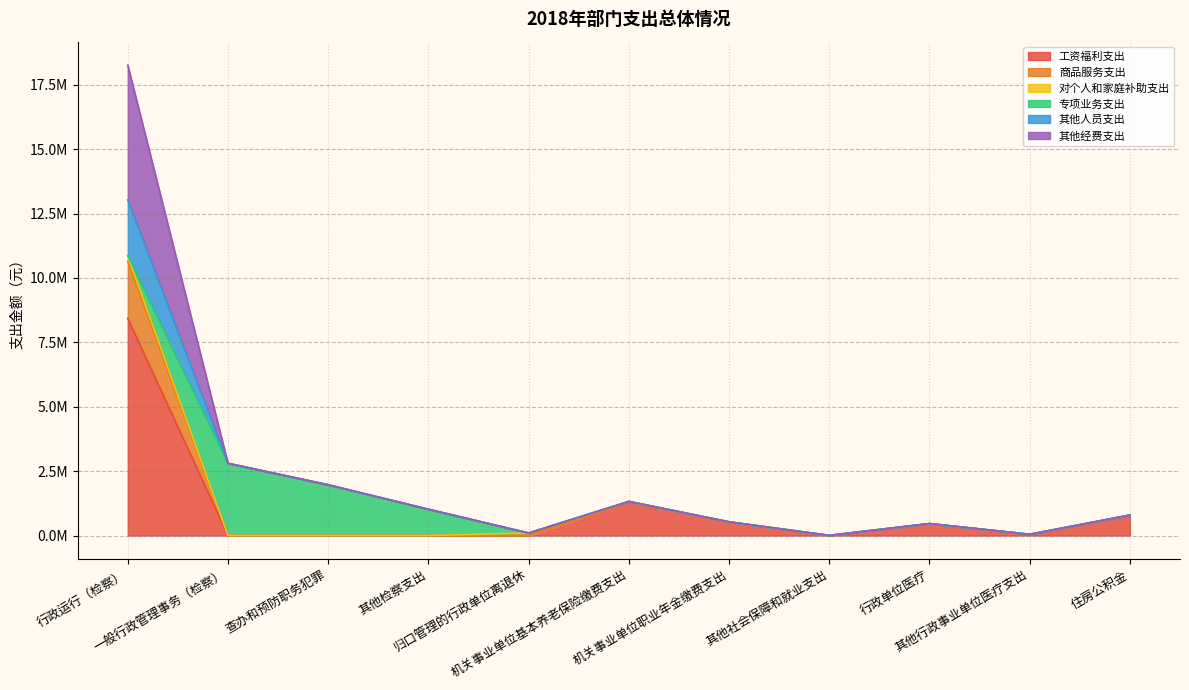

Does the chart display data point markers on the line(s)?

No